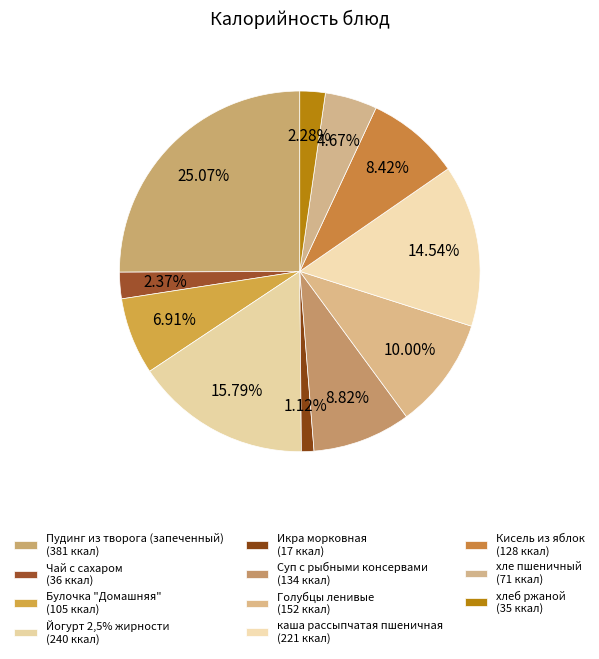

Combined, do Чай с сахаром and Йогурт 2,5% жирности account for over 50%?

No